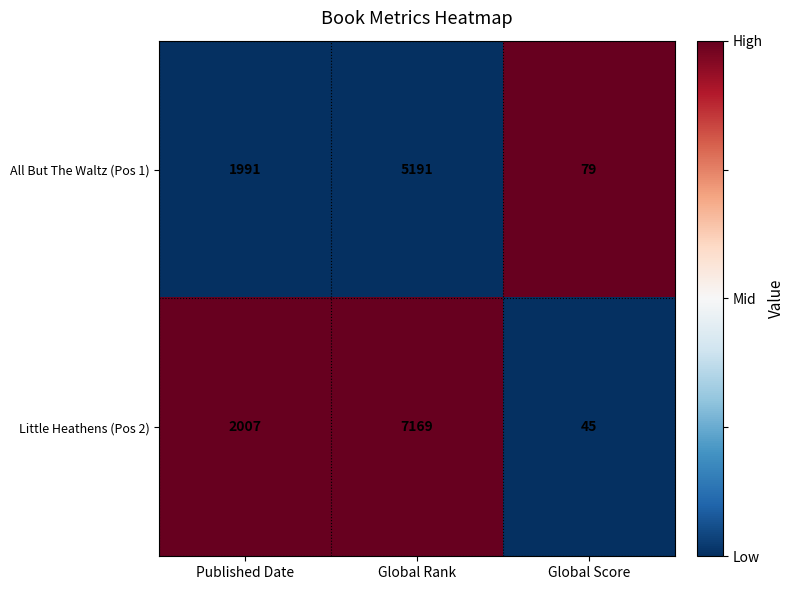

What is the difference between the maximum and second lowest values in the Little Heathens (Pos 2) series?

5162